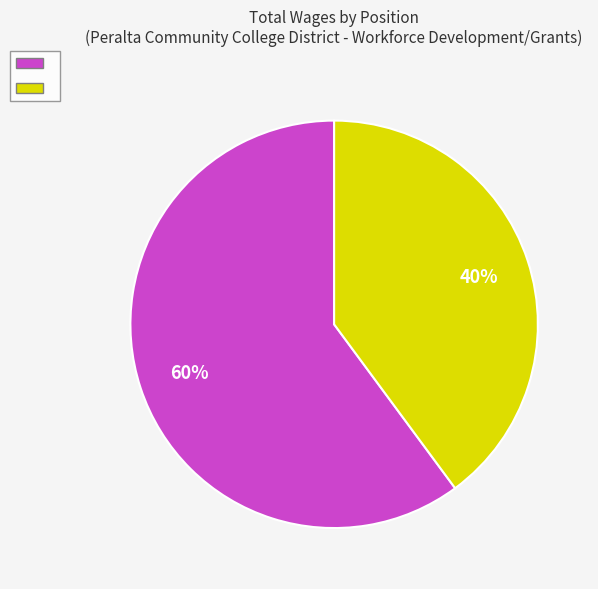

Is there any slice that represents more than half of the pie?

Yes